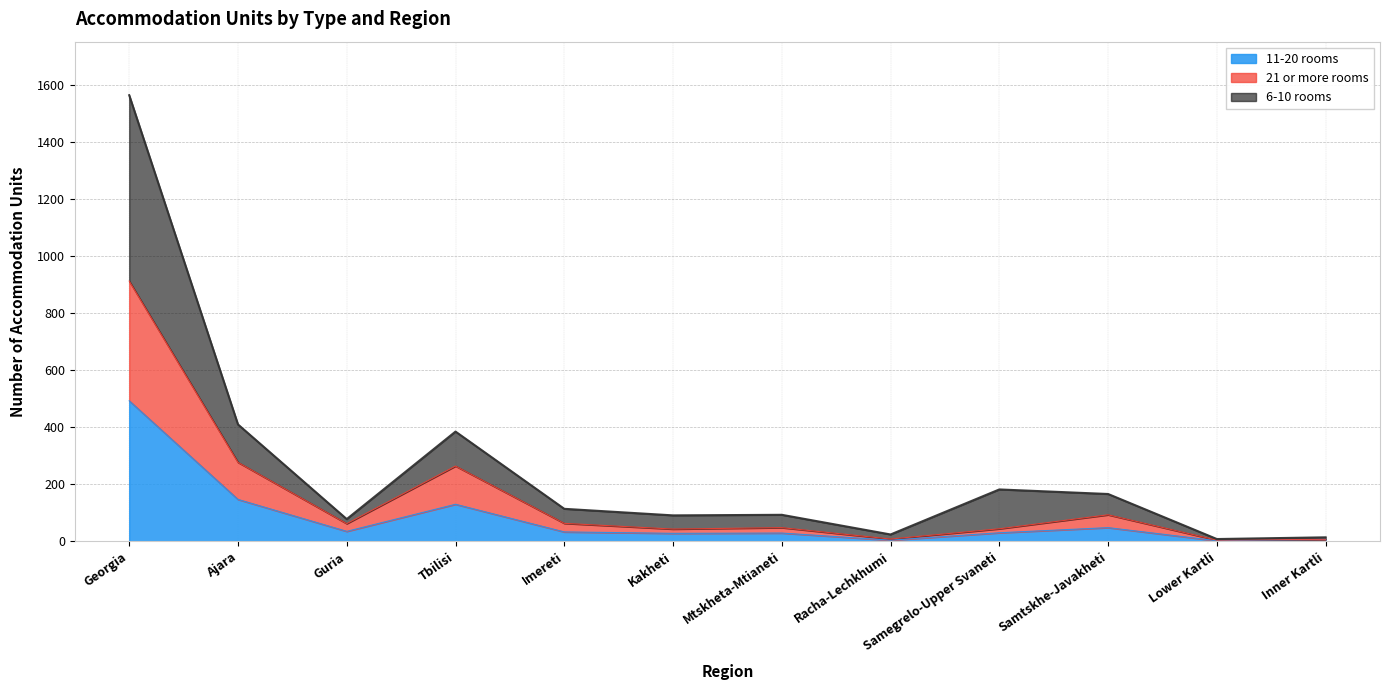

Which series has the largest range (max minus min)?

6-10 rooms